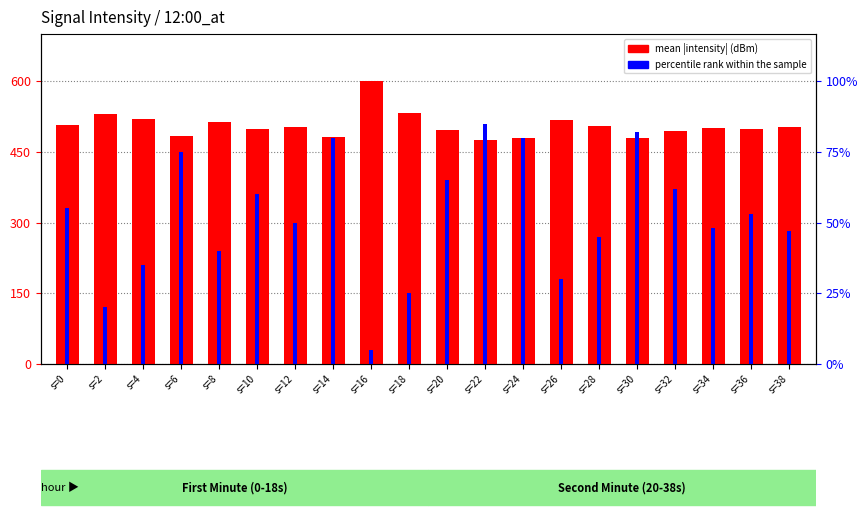

The mean |intensity| (dBm) series shows 781.1 at s=0. True or false?

False